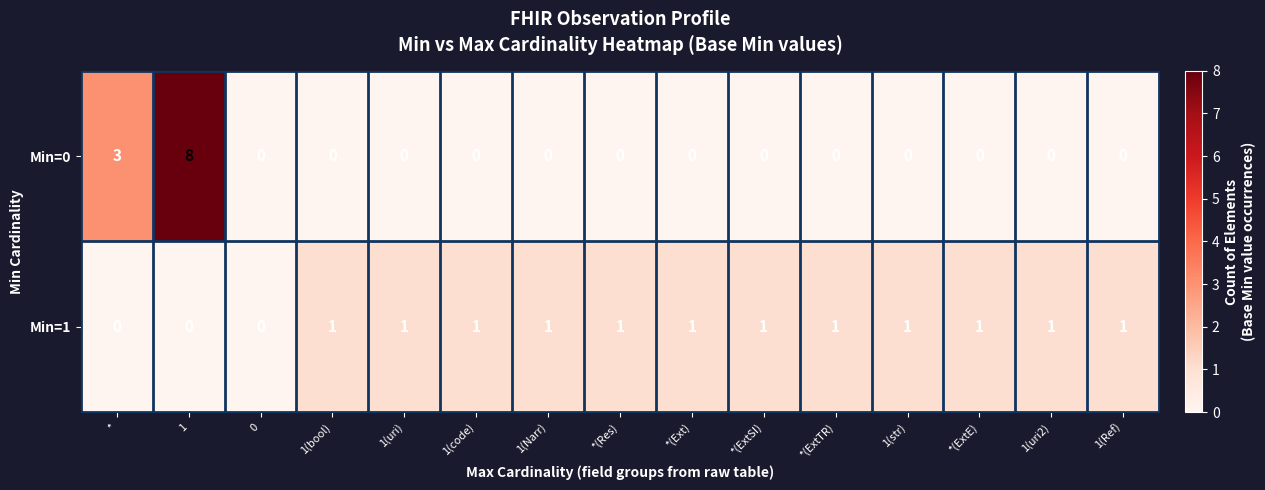

How many distinct data groups are displayed?

2